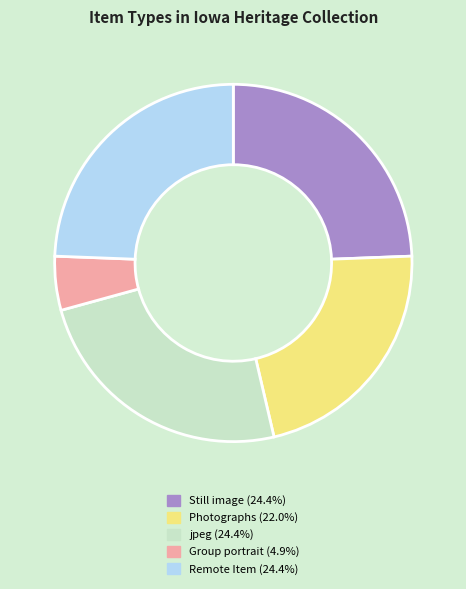

Is there a majority slice in this chart?

No